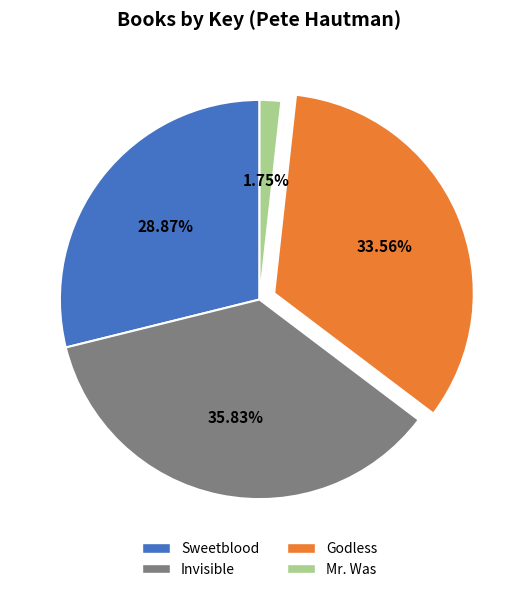

Rank the categories by value from lowest to highest.

Mr. Was, Sweetblood, Godless, Invisible